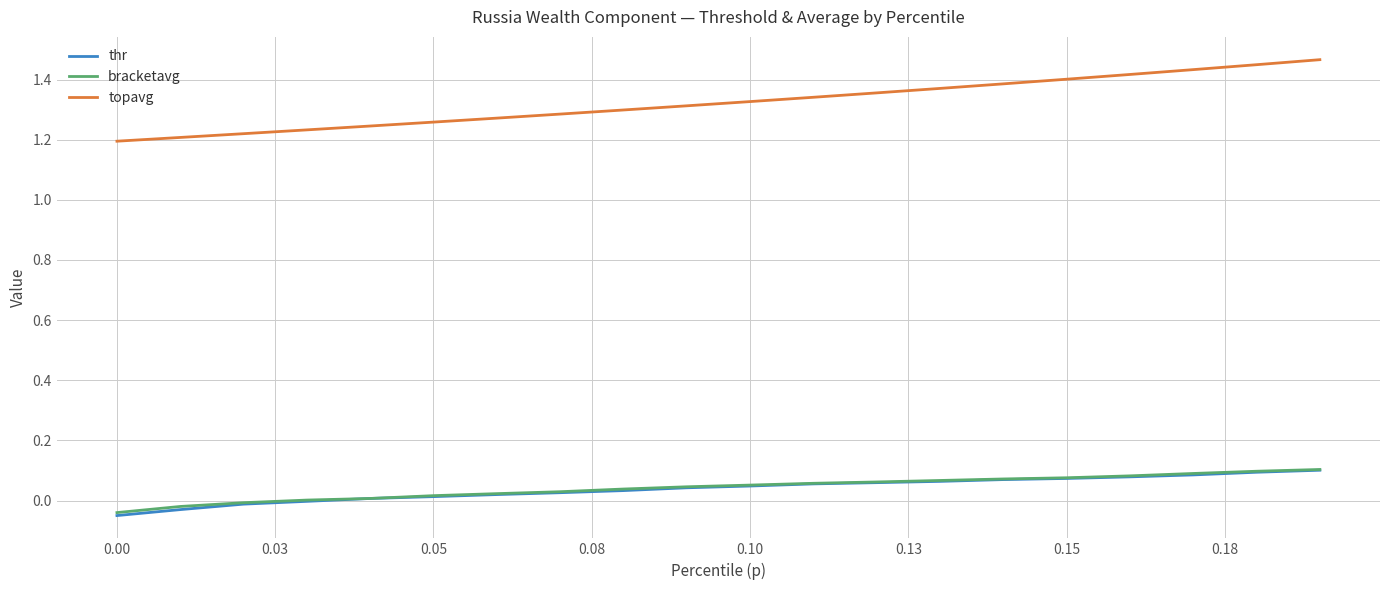

Which series has the largest range (max minus min)?

topavg